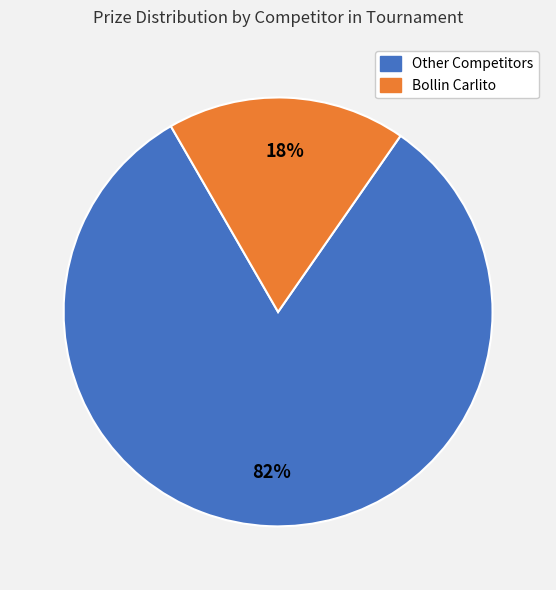

To the nearest percent, what is the average slice percentage?

50%